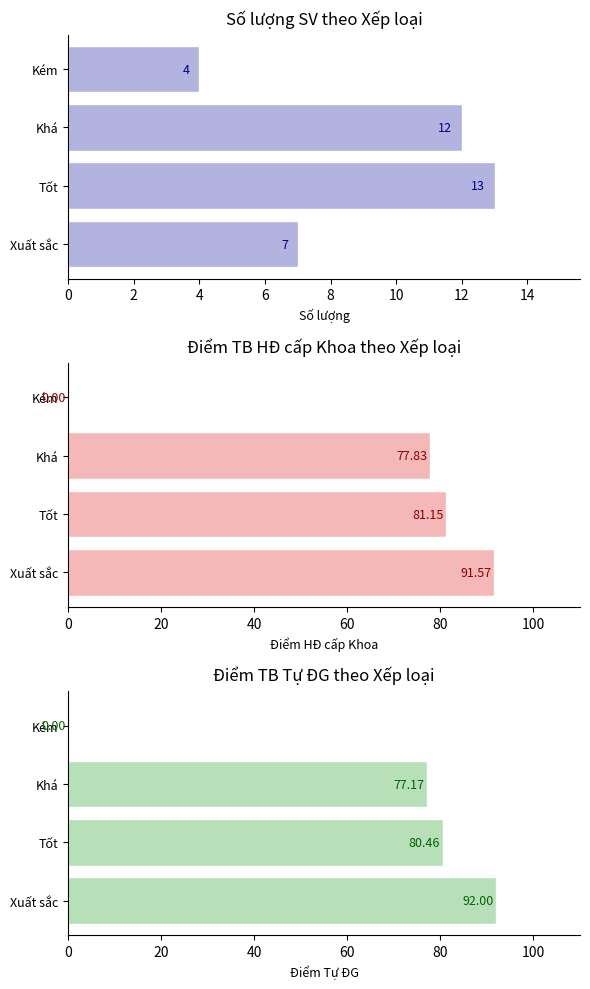

What is the value of the Số lượng bar at the 4th from the left?

4.0